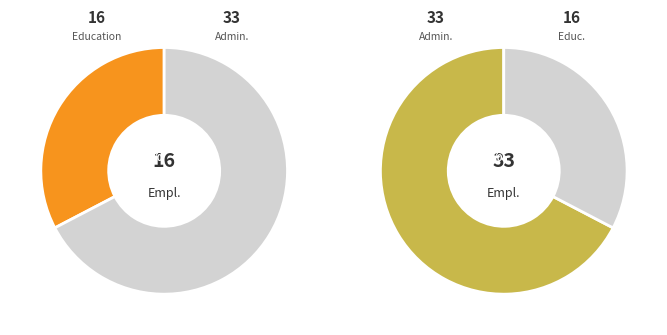

What is the largest slice in the pie chart?

Administration